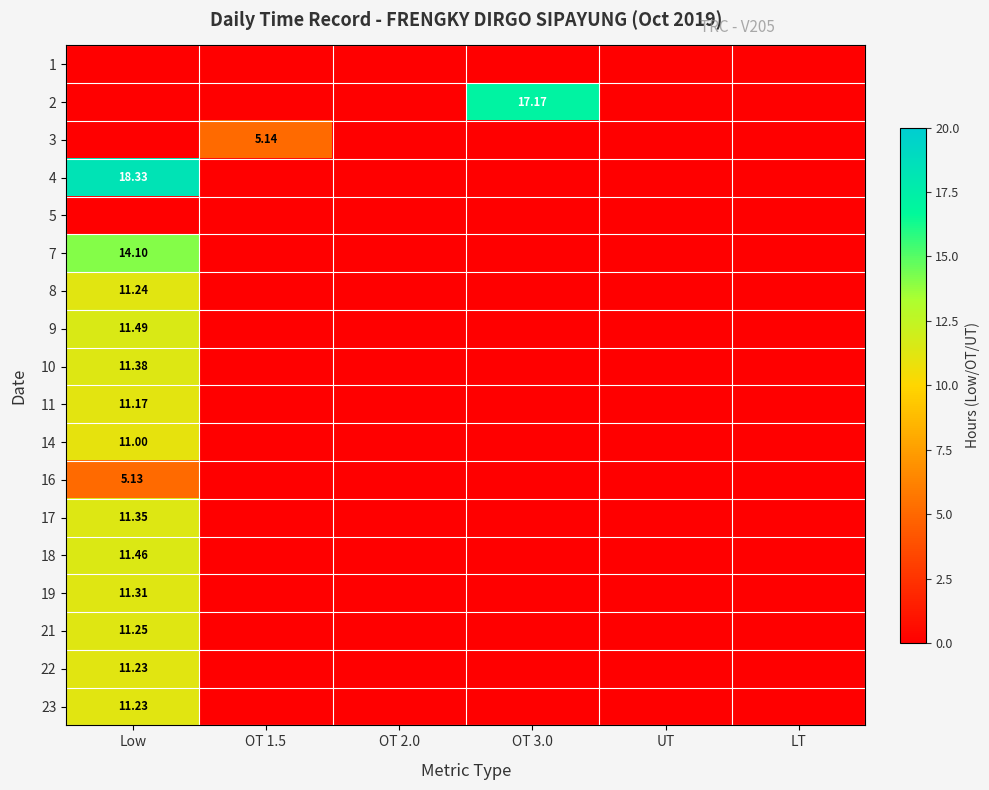

How many positive values does the 3 series have?

1